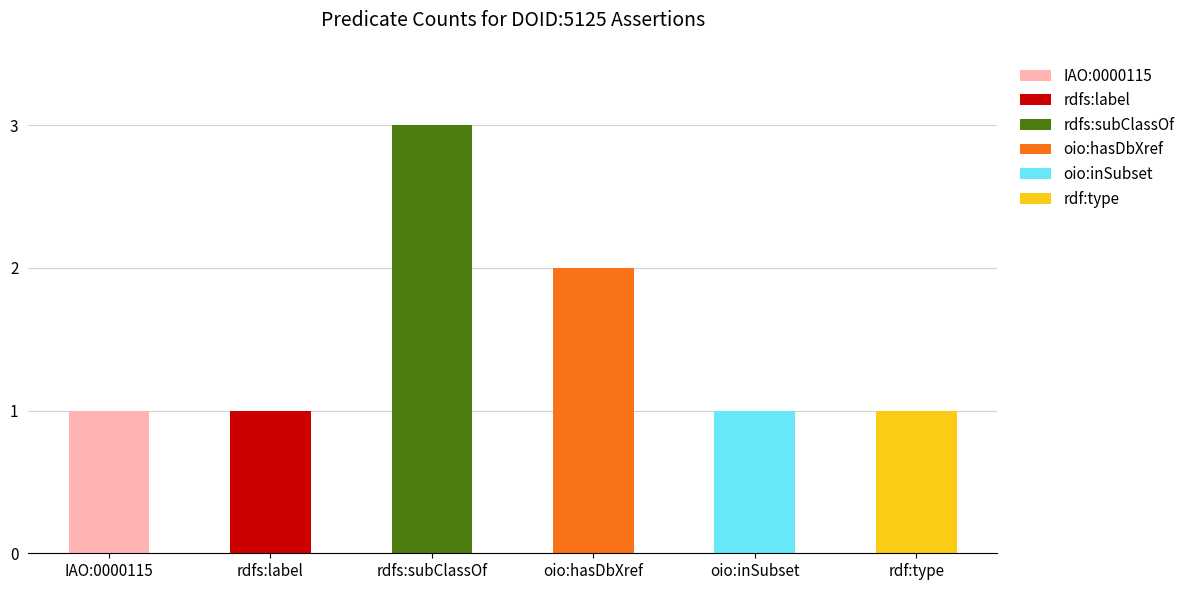

What is the difference between the maximum and minimum values in the IAO:0000115 series?

1